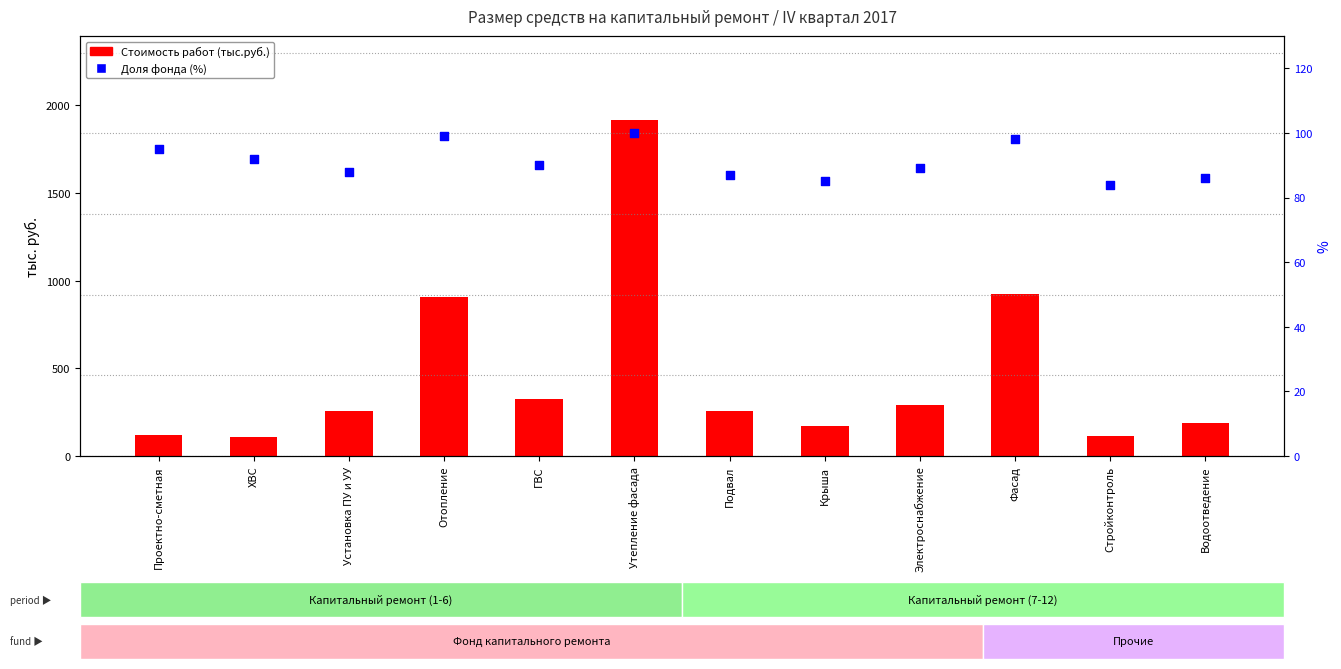

What are all the series names shown in the legend?

Стоимость работ (тыс.руб.), Фонд кап. ремонта (%)